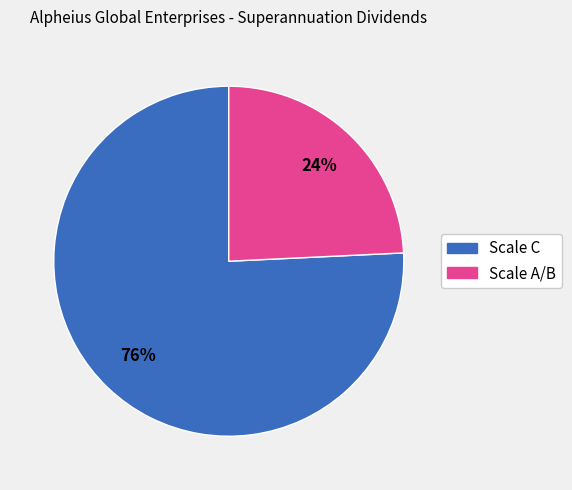

Count the number of slices in the pie.

2